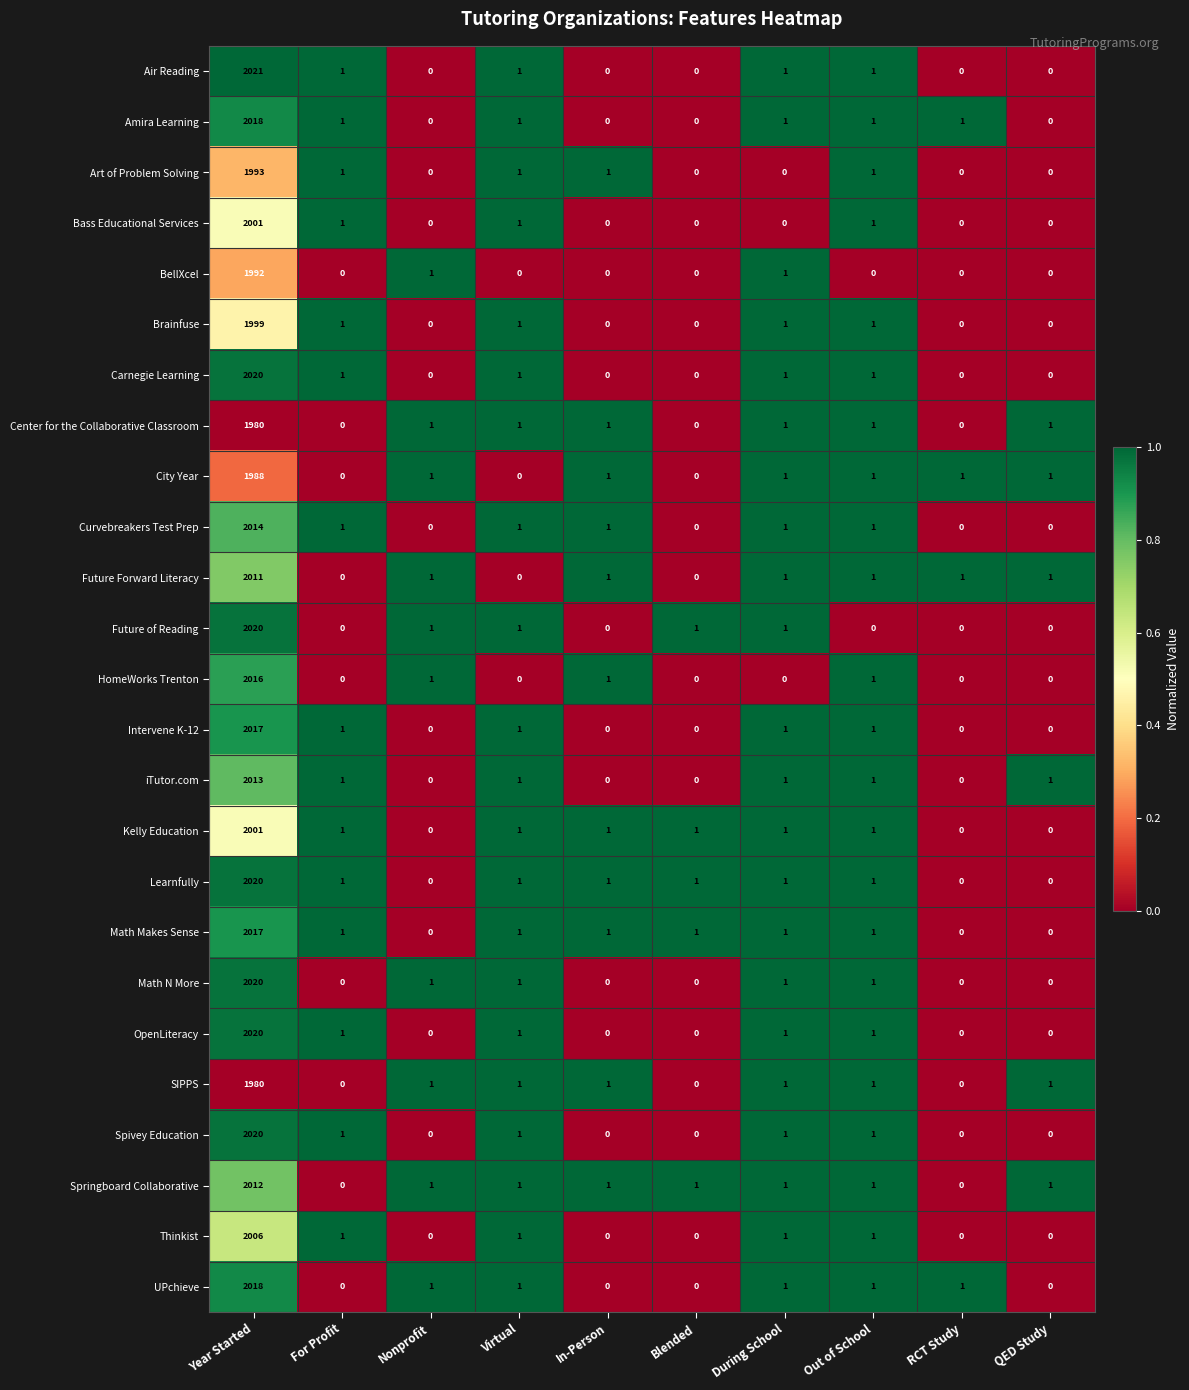

The value of Carnegie Learning at Out of School is 1. True or false?

True